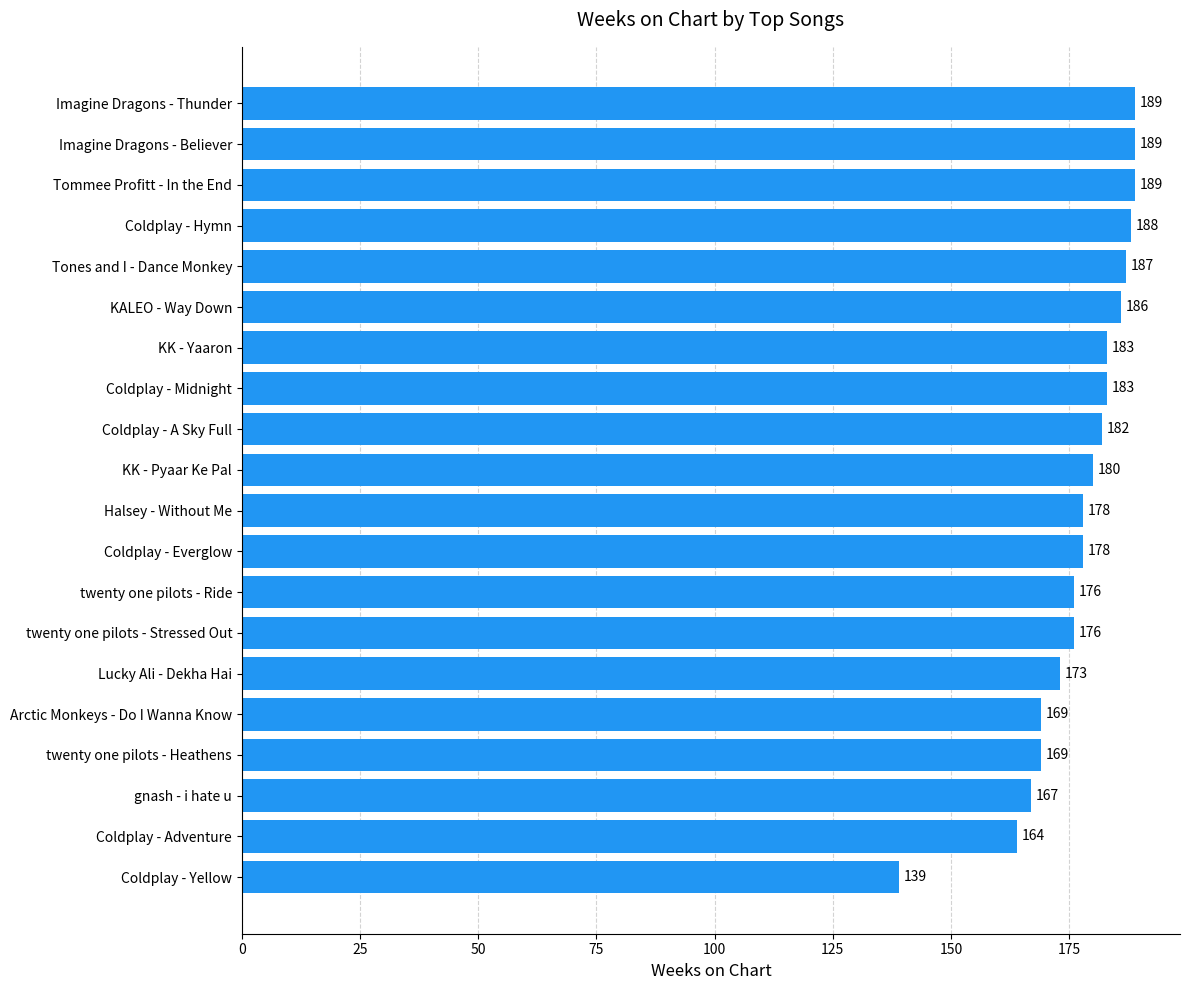

Reading bottom to top, extract all data points from this chart.

139	164	167	169	169	173	176	176	178	178	180	182	183	183	186	187	188	189	189	189